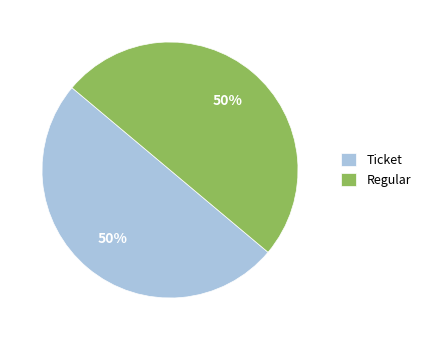

What is the ratio of the value at Ticket to the value at Regular?

1.0